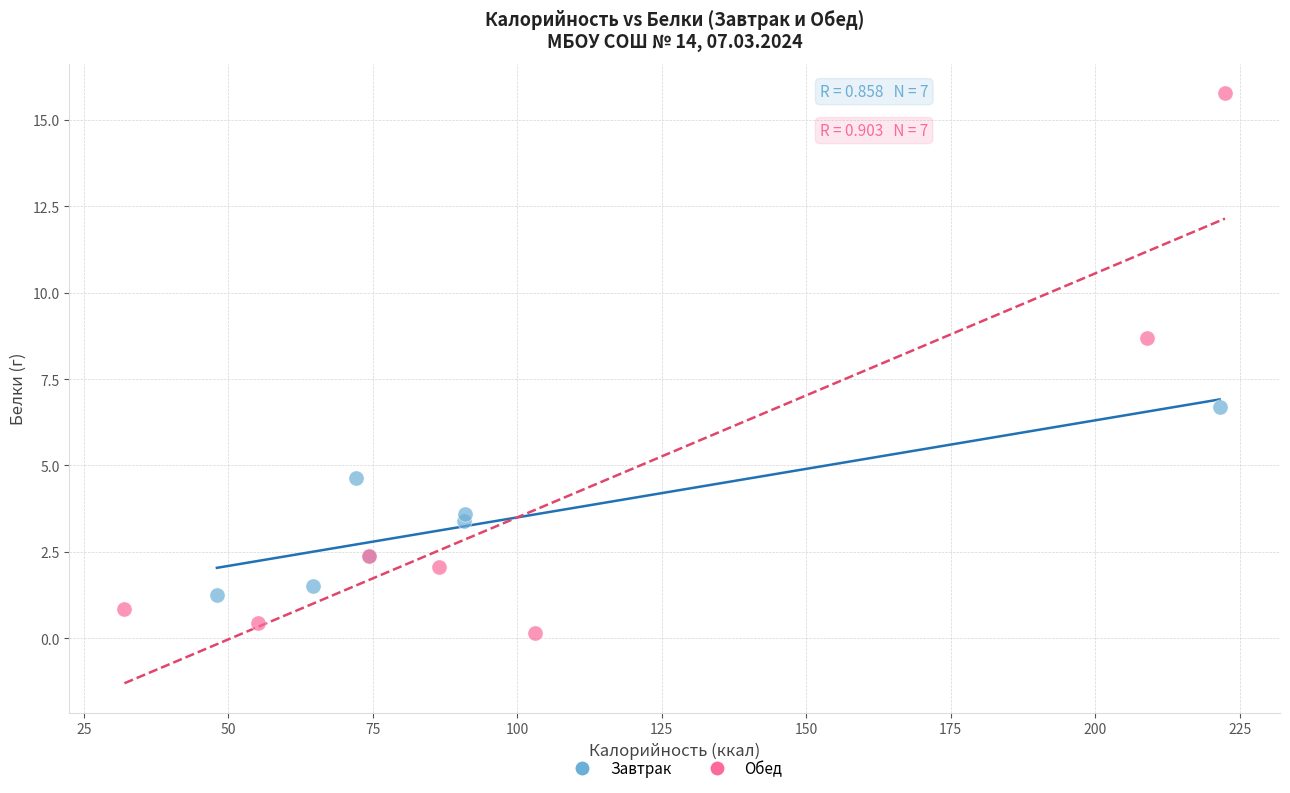

What are all the series names shown in the legend?

Завтрак, Обед